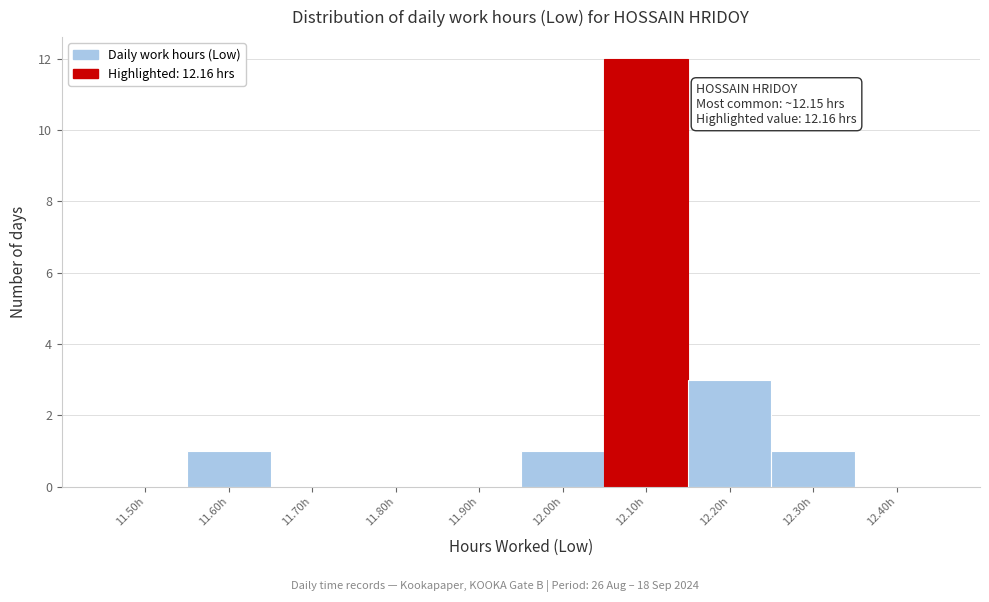

Reading left to right, list all the values displayed in this chart.

11.50h=0	11.60h=1	11.70h=0	11.80h=0	11.90h=0	12.00h=1	12.10h=12	12.20h=3	12.30h=1	12.40h=0